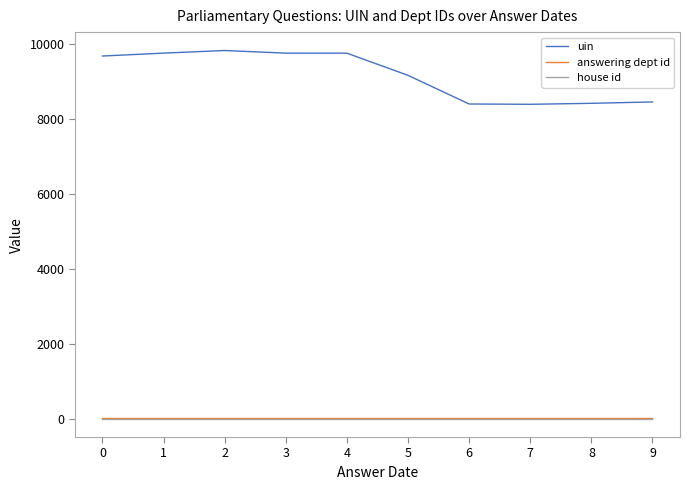

How many lines are shown in the chart?

3